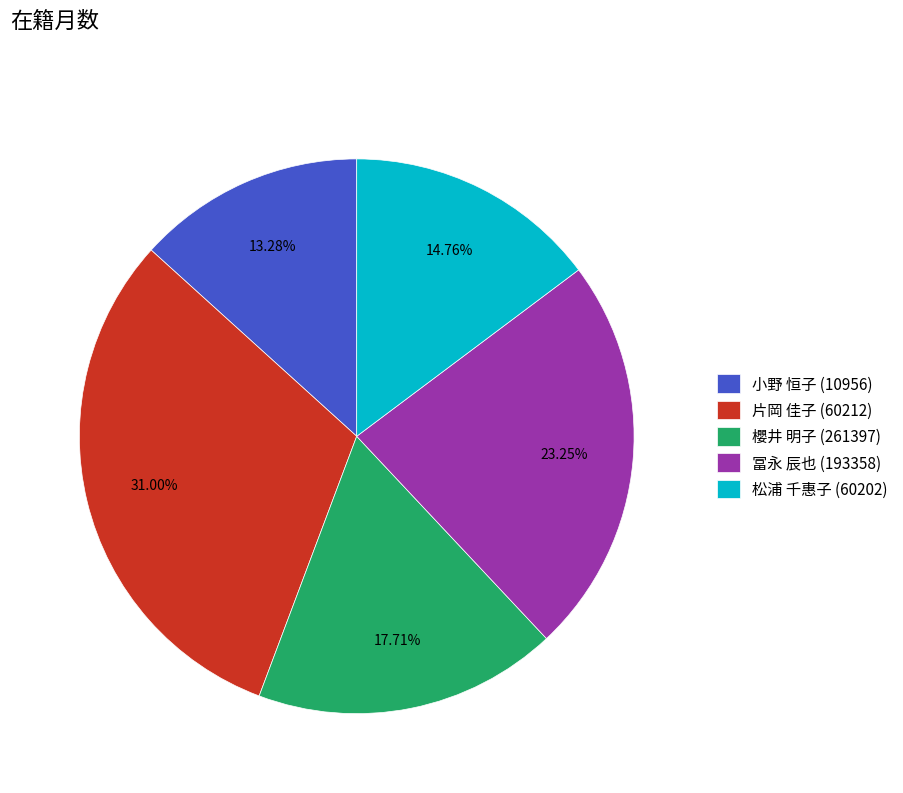

Which has a higher value, 冨永 辰也 (193358) or 片岡 佳子 (60212)?

片岡 佳子 (60212)